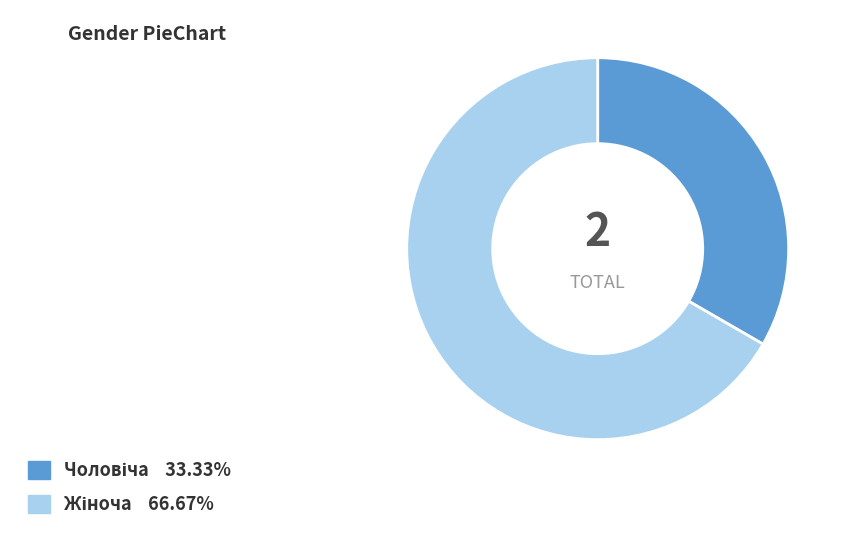

Is there any slice that represents more than half of the pie?

Yes